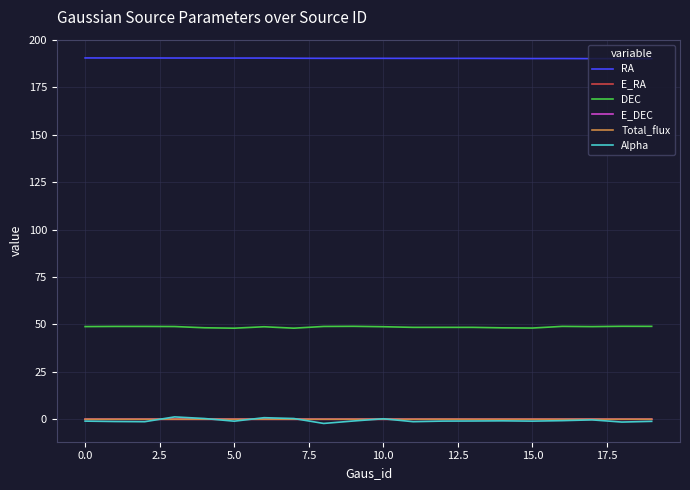

Which series has the largest range (max minus min)?

Alpha